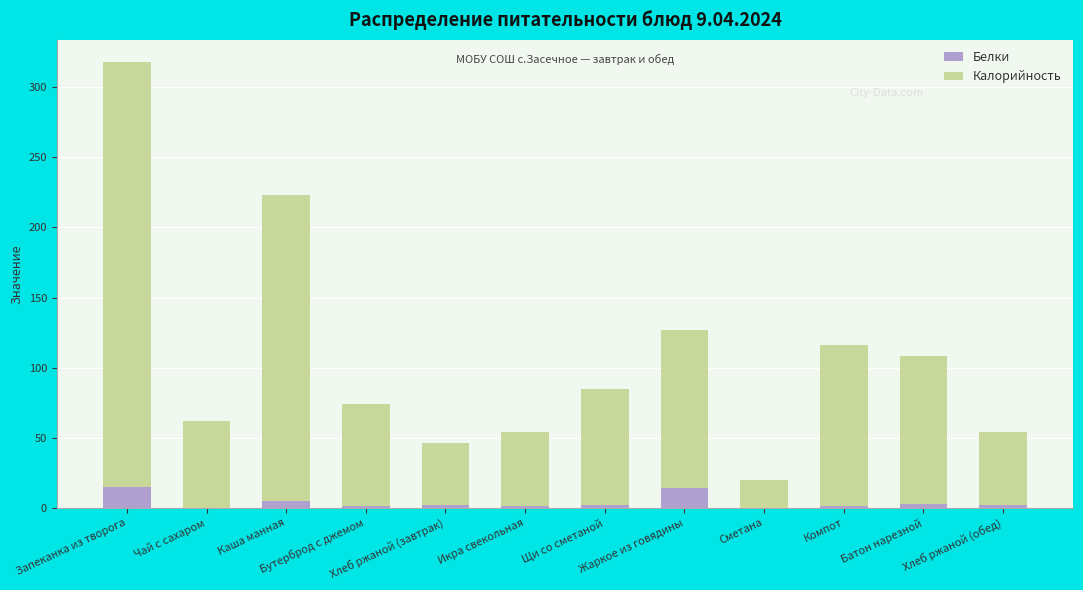

What is the highest value of the Белки series?

15